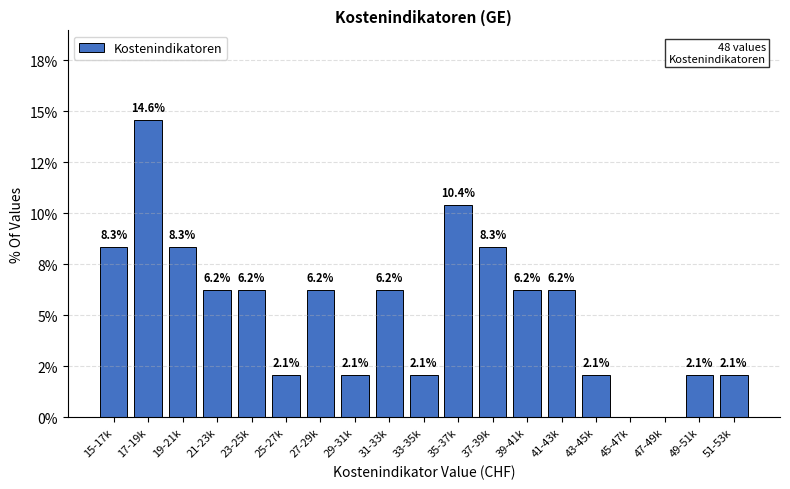

Are the bars horizontal?

No